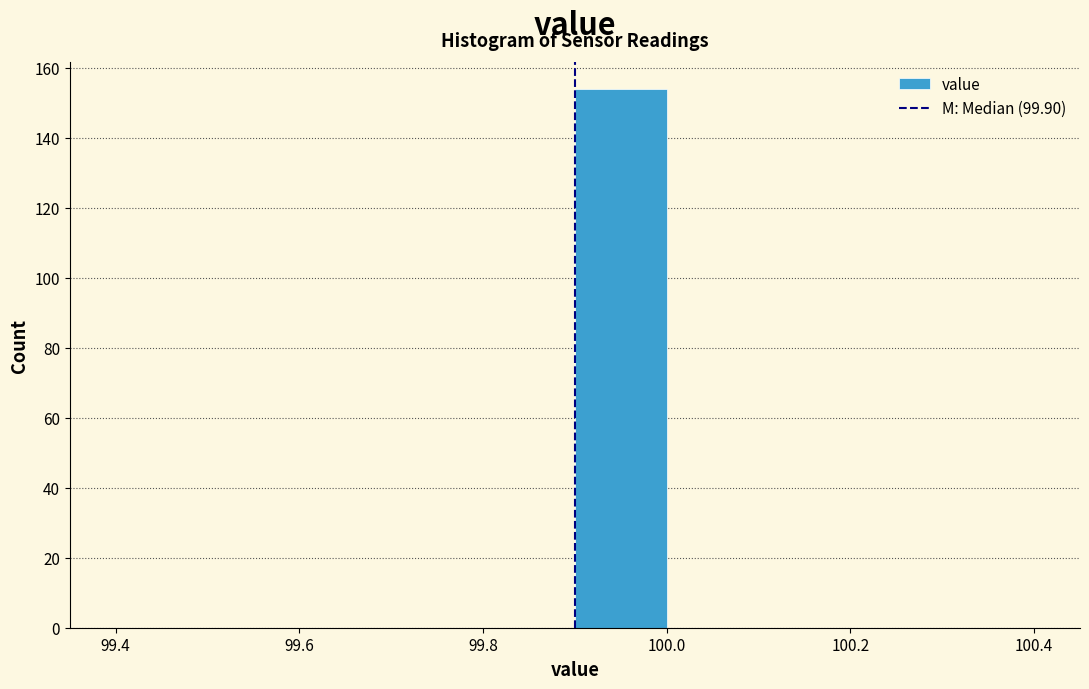

Reading left to right, list every bar in this chart as the range it spans on the x-axis followed by its height. The values are not printed on the chart, so give them approximately, as read against the axis.

99.4 to 99.5: 0
99.5 to 99.6: 0
99.6 to 99.7: 0
99.7 to 99.8: 0
99.8 to 99.9: 0
99.9 to 100.0: 154
100.0 to 100.1: 0
100.1 to 100.2: 0
100.2 to 100.3: 0
100.3 to 100.4: 0